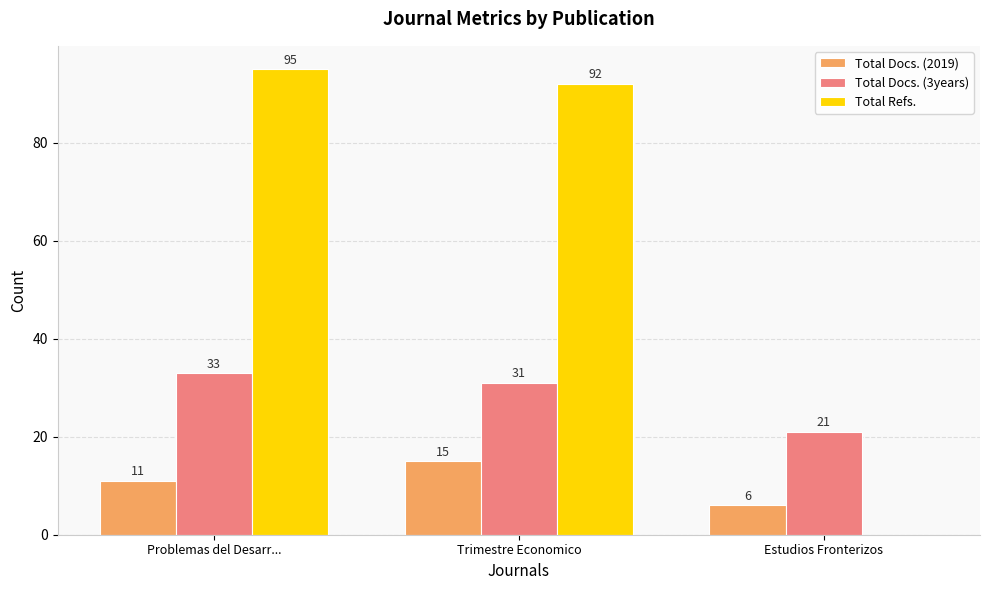

At which label does Total Refs. first exceed 92?

Problemas del Desarr...